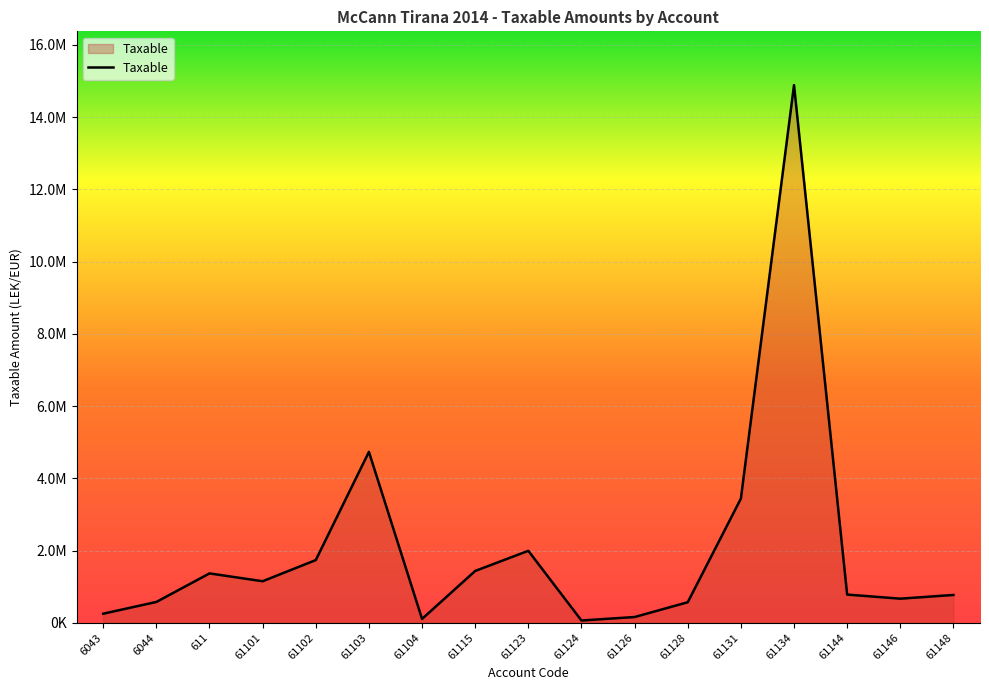

List the labels in order of value, smallest first.

61124, 61104, 61126, 6043, 61128, 6044, 61146, 61148, 61144, 61101, 611, 61115, 61102, 61123, 61131, 61103, 61134